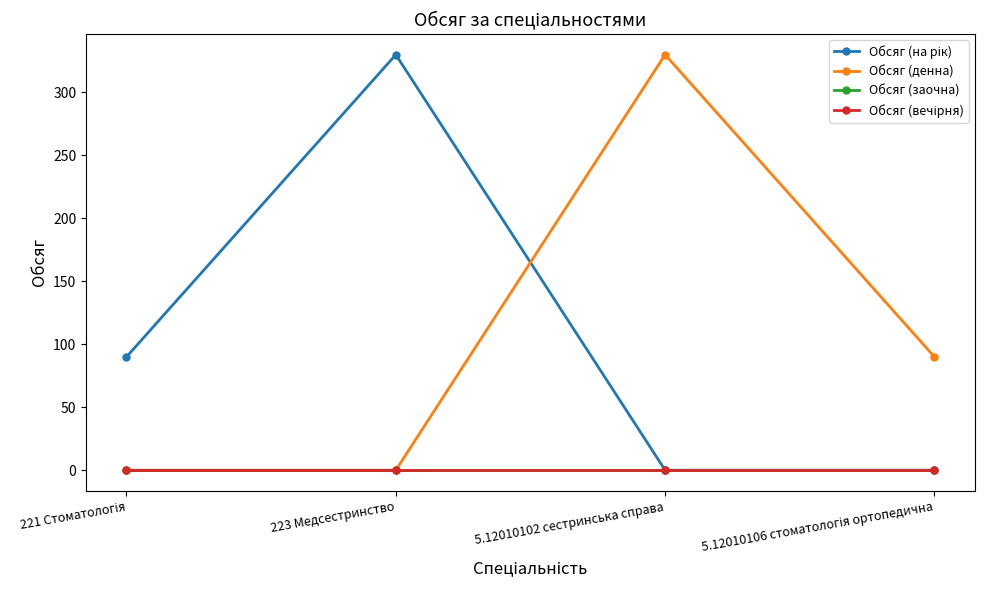

Where is the first local maximum for Обсяг (денна)?

5.12010102 сестринська справа